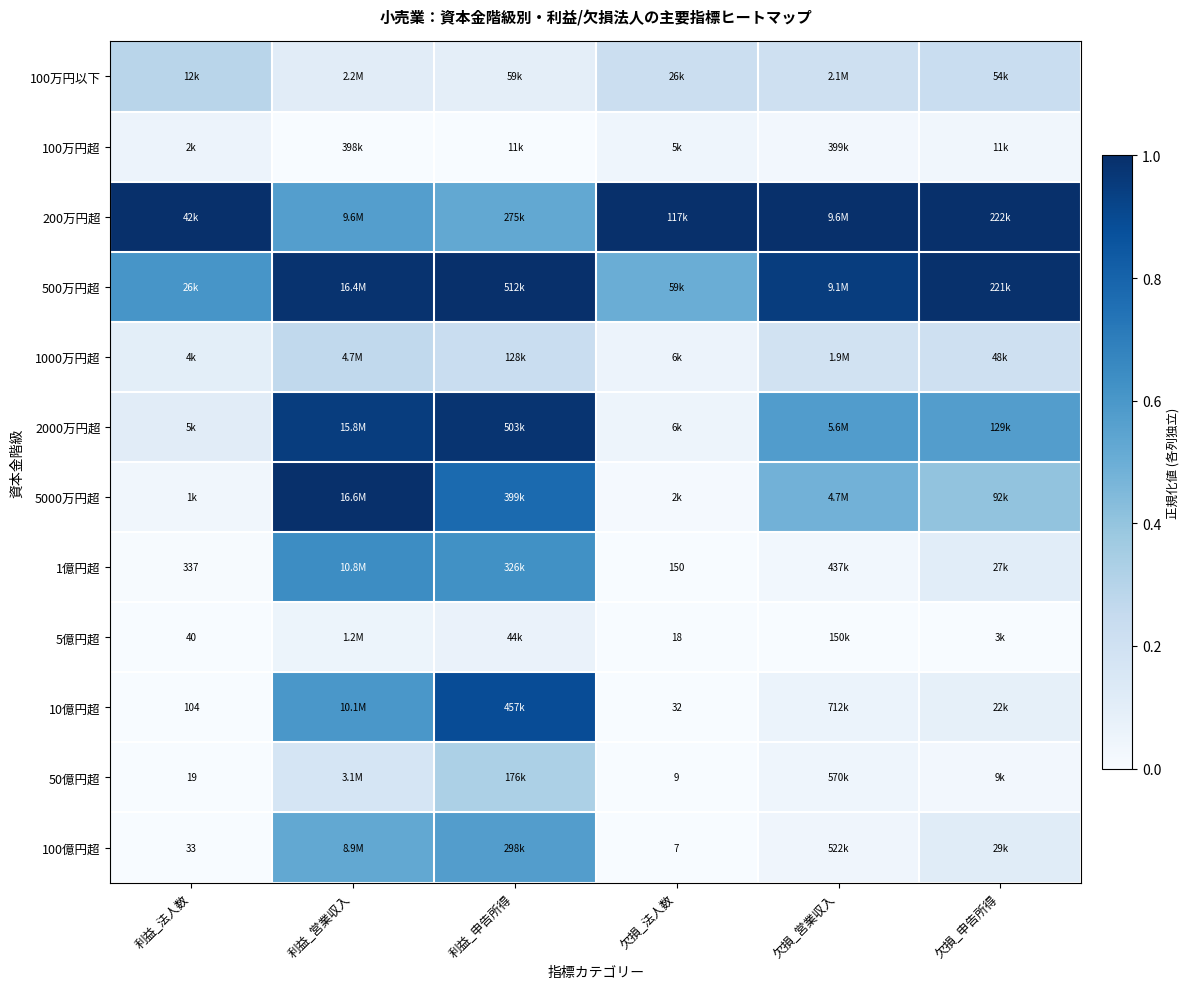

What is the greatest value displayed?

1.0